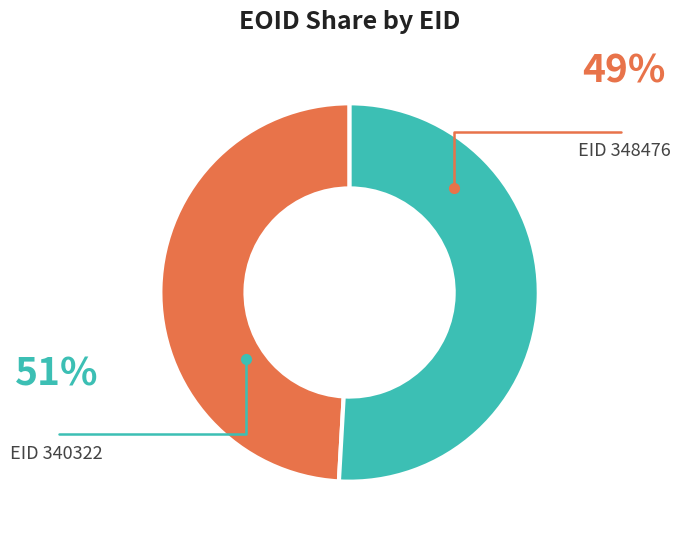

Is there any slice that represents more than half of the pie?

Yes